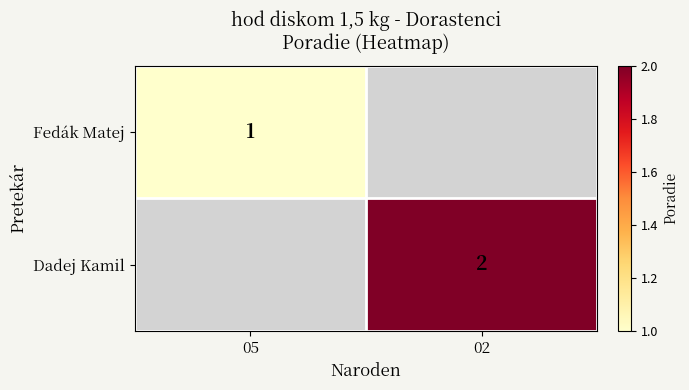

What is the smallest value displayed?

1.0